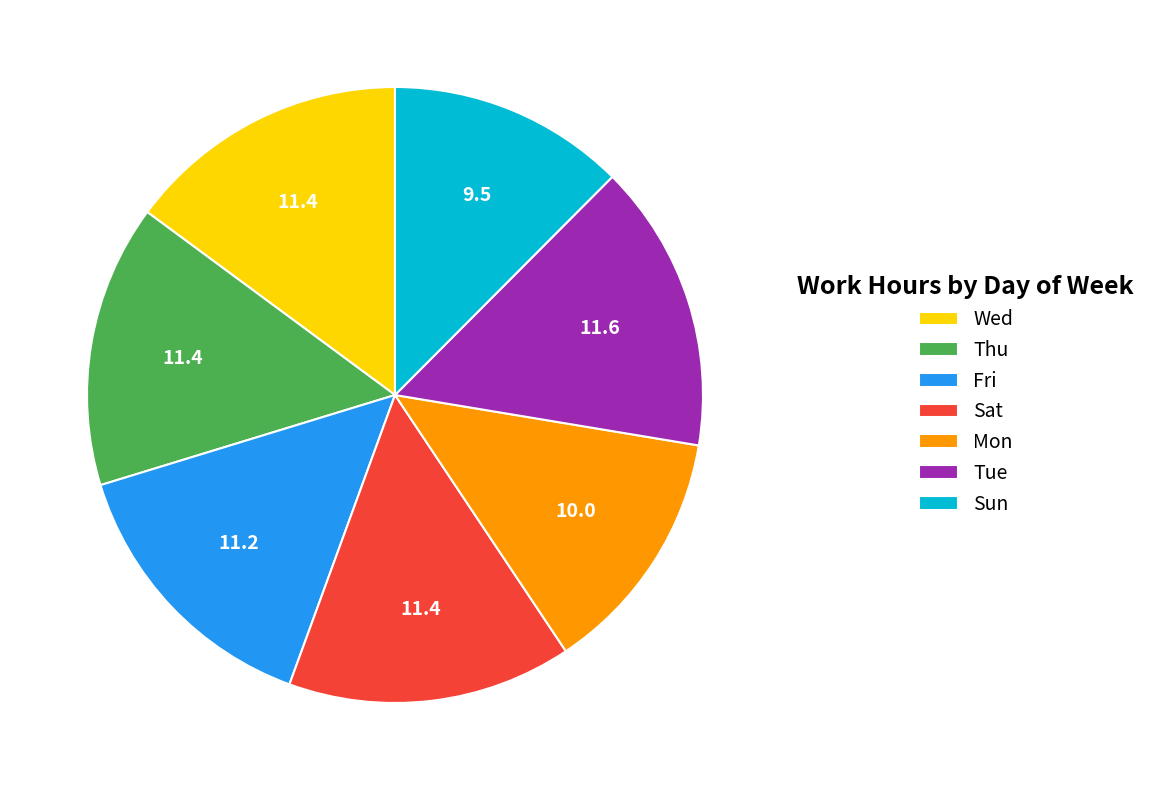

Does Tue account for over 50% of the chart?

No